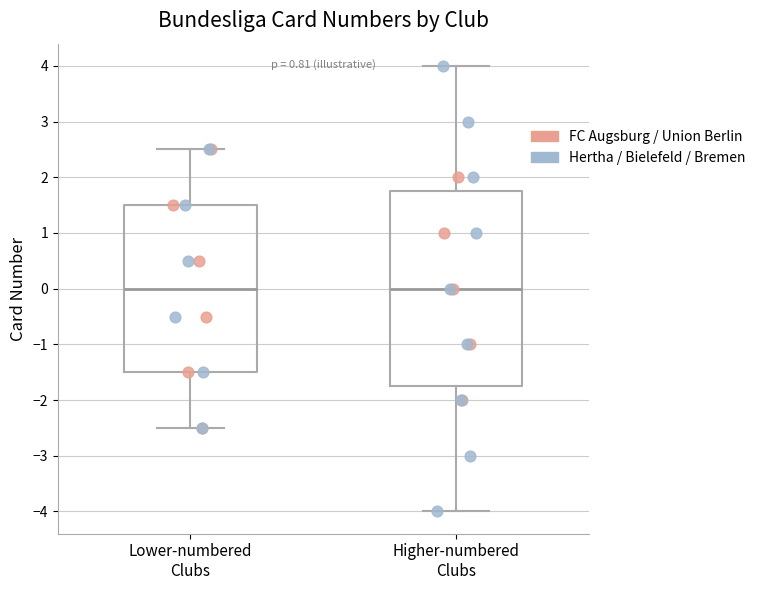

Reading left to right, read every box against the y-axis: the position of its median line, the range the box covers, and the ends of its whiskers. The values are not printed on the chart, so give them approximately, as read against the axis.

Lower-numbered Clubs: median 0.0, box -1.5 to 1.5, whiskers -2.5 to 2.5
Higher-numbered Clubs: median 0.0, box -1.7 to 1.8, whiskers -4.0 to 4.0